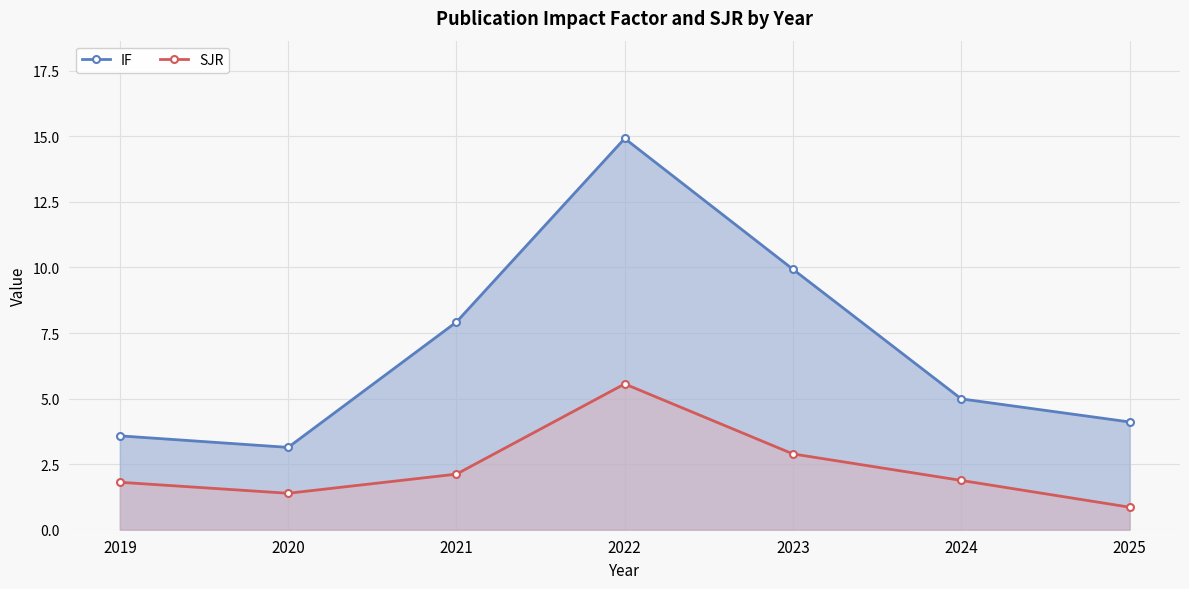

What is the minimum value shown in the chart?

0.9